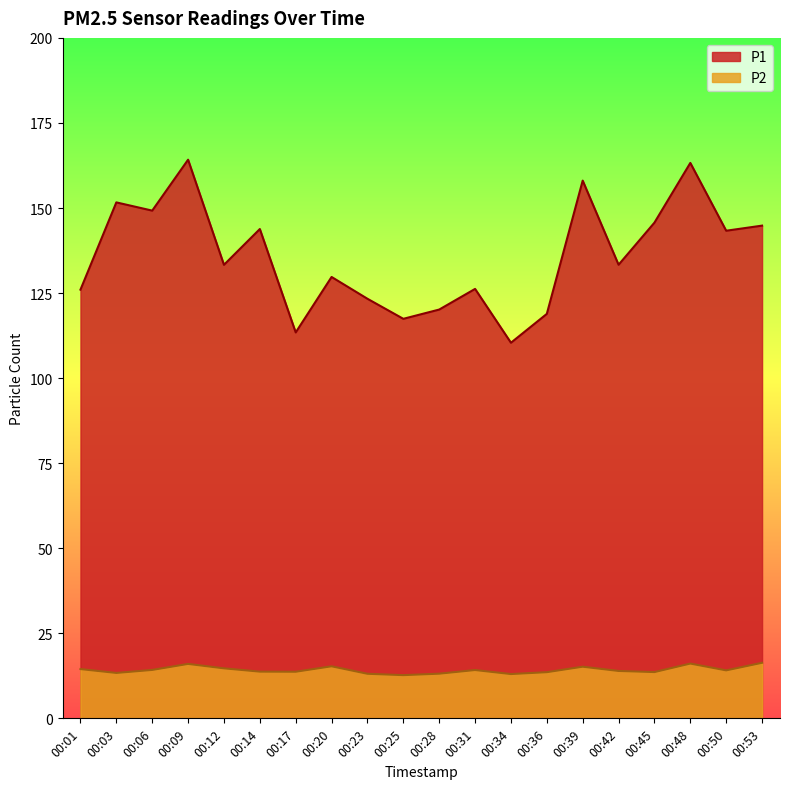

The value of P2 at 00:31 is 7.6. True or false?

False